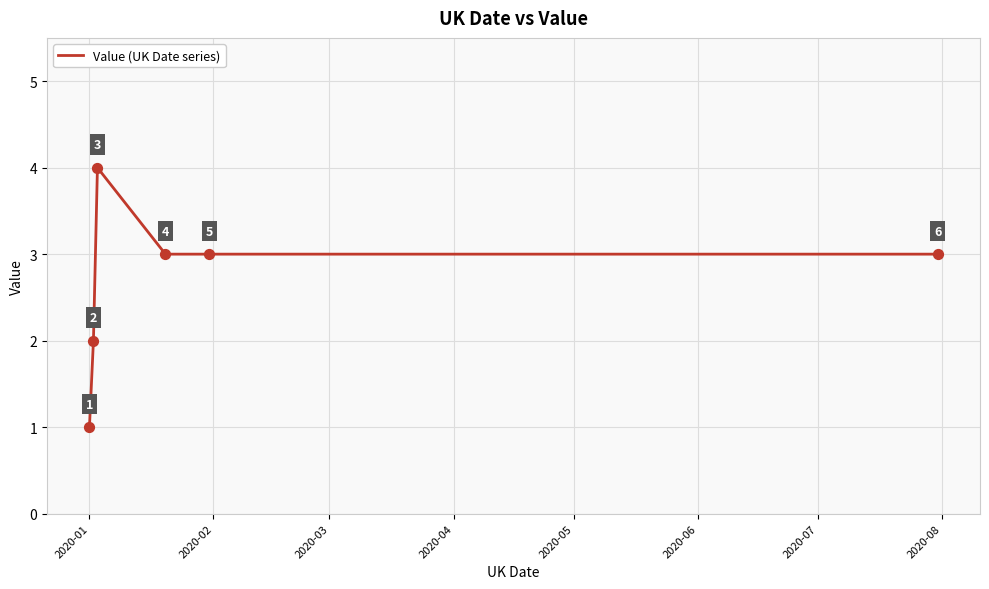

What is the maximum value shown in the chart?

4